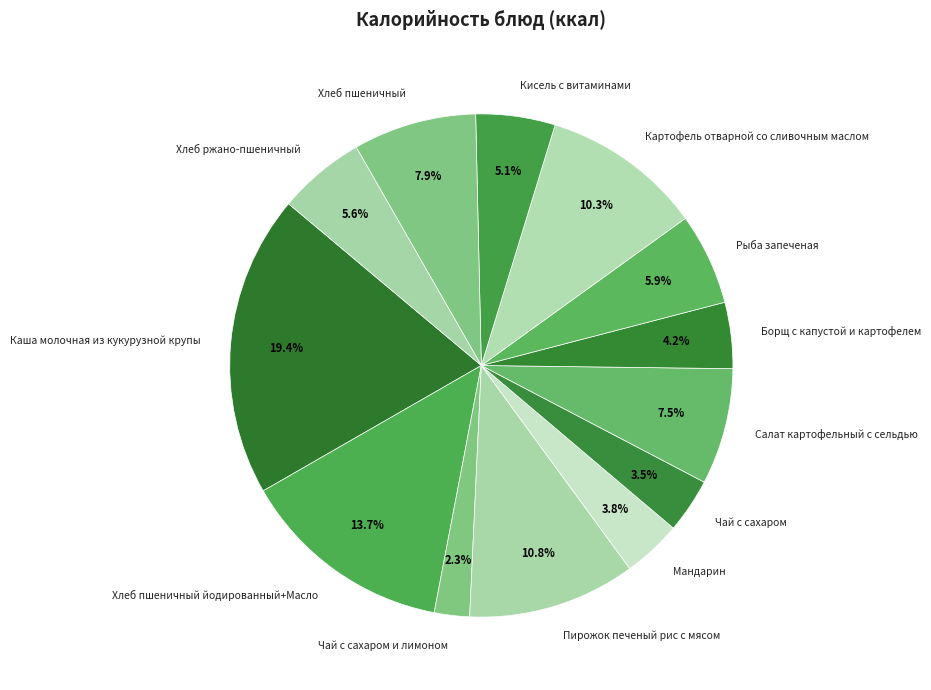

What percentage do Картофель отварной со сливочным маслом and Хлеб пшеничный йодированный+Масло together represent?

24.0%